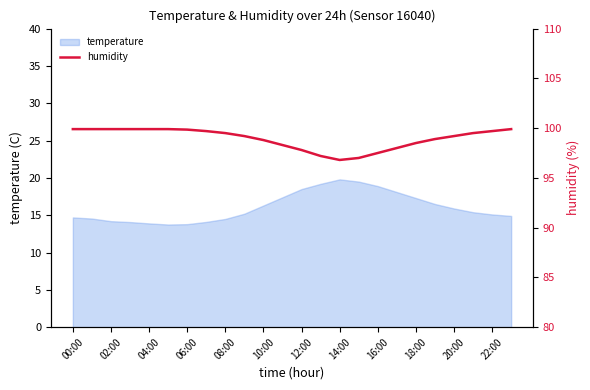

Is it true that temperature equals 6.8 at 02:00?

False